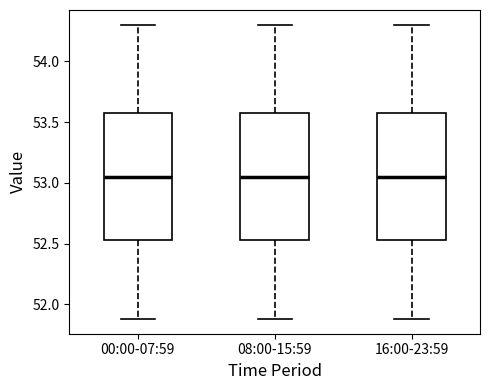

Reading left to right, read every box against the y-axis: the position of its median line, the range the box covers, and the ends of its whiskers. The values are not printed on the chart, so give them approximately, as read against the axis.

00:00-07:59: median 53.05, box 52.55 to 53.60, whiskers 51.90 to 54.30
08:00-15:59: median 53.05, box 52.55 to 53.60, whiskers 51.90 to 54.30
16:00-23:59: median 53.05, box 52.55 to 53.60, whiskers 51.90 to 54.30